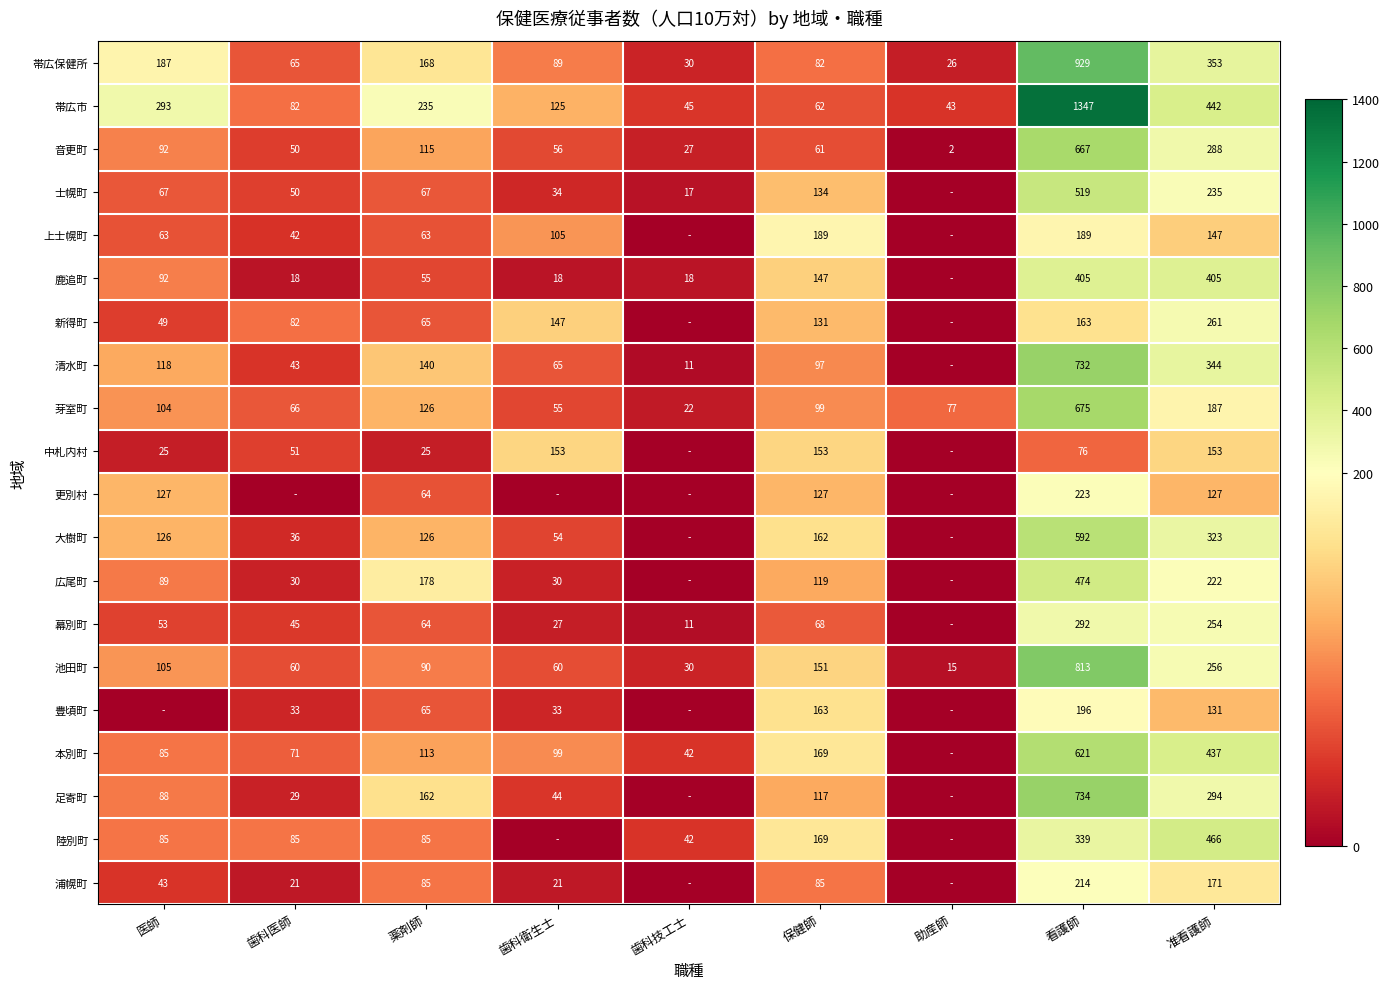

Is it true that 鹿追町 equals 7.2 at 歯科医師?

False